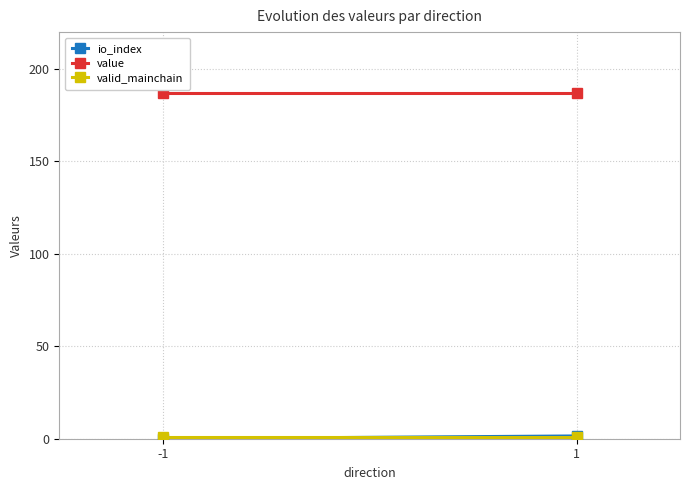

List the labels in order of value value, smallest first.

-1, 1